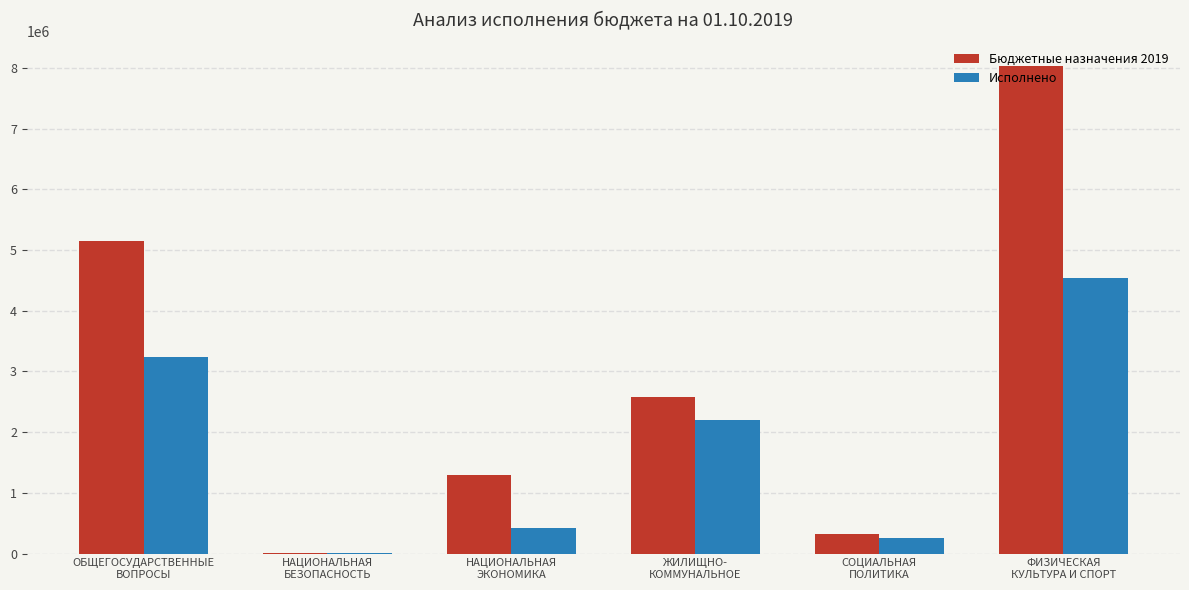

Where does the Бюджетные назначения 2019 series first go above 2570383?

ОБЩЕГОСУДАРСТВЕННЫЕ
ВОПРОСЫ